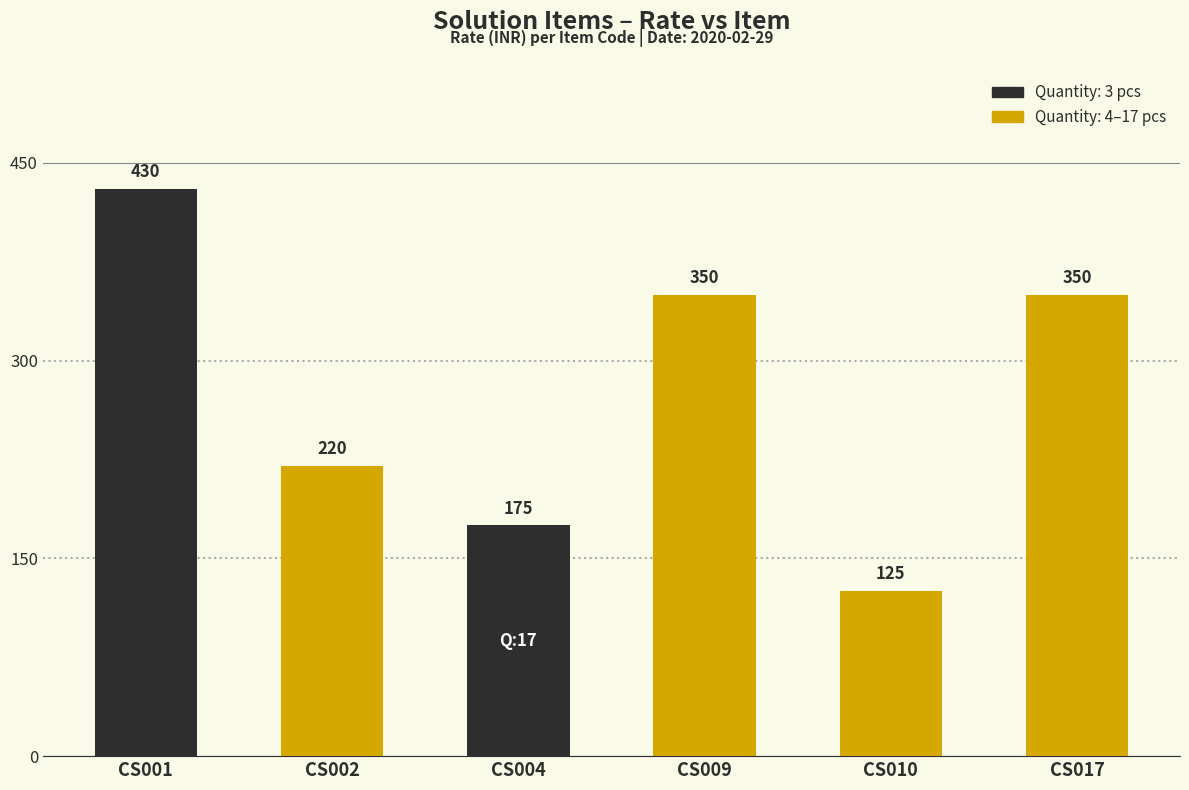

What is the value of the 1st bar from the left?

430